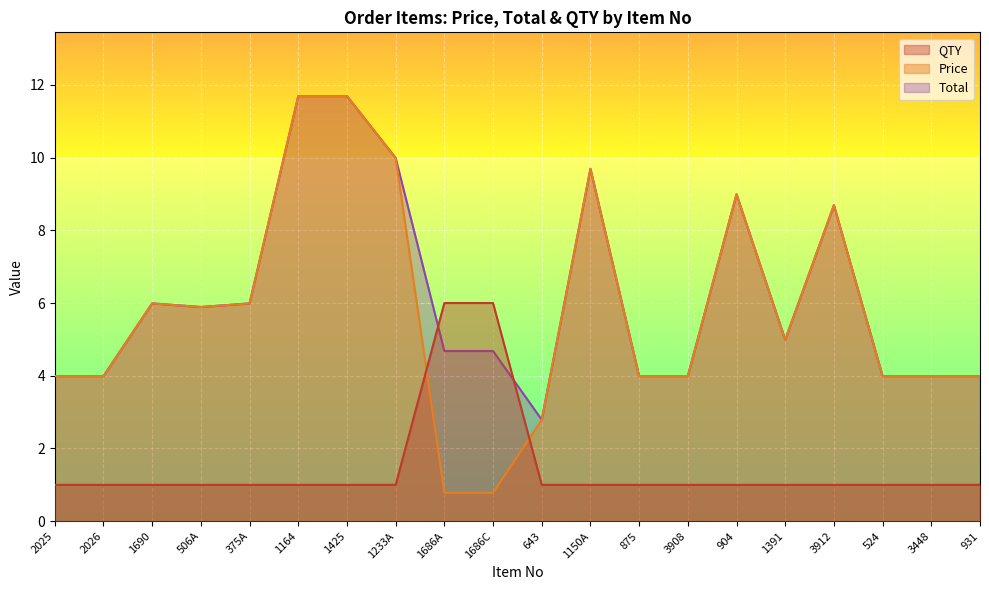

How many interior local valleys does the Price series have?

2